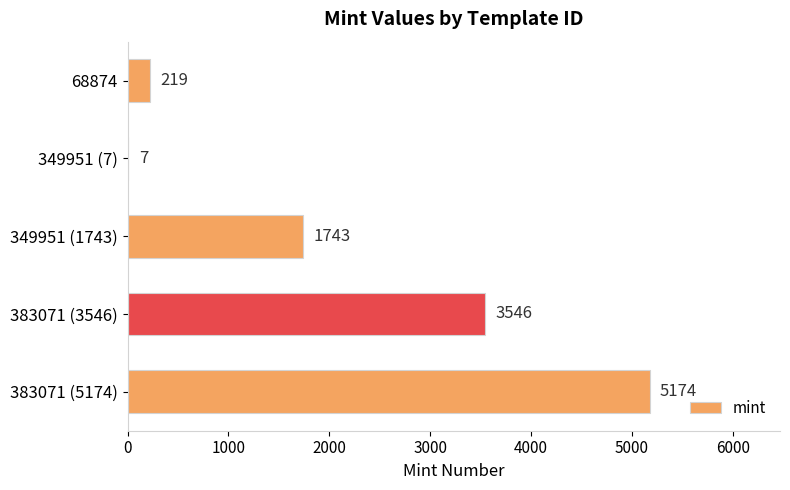

What is the average value?

2138